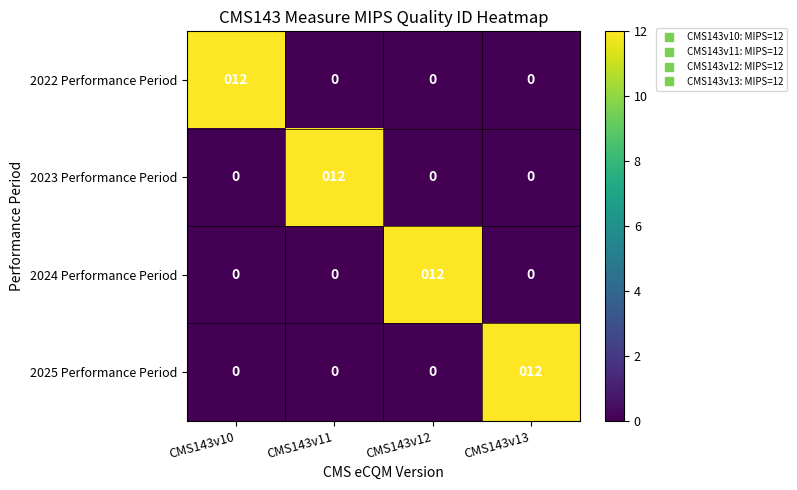

What is the spread (max minus min) of values at CMS143v13?

12